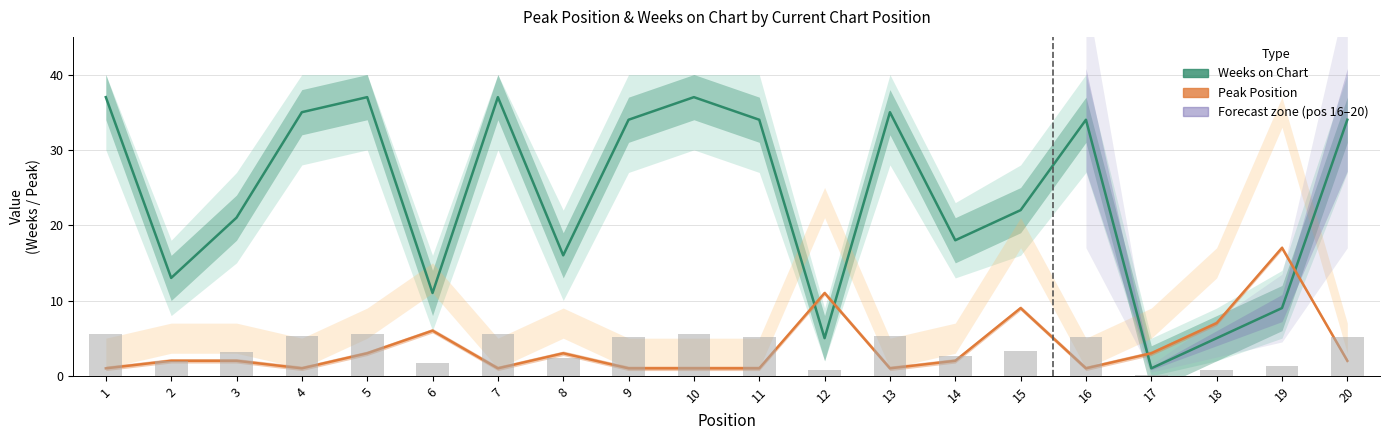

What is the value of the Peak Position bar at the 13th from the left?

1